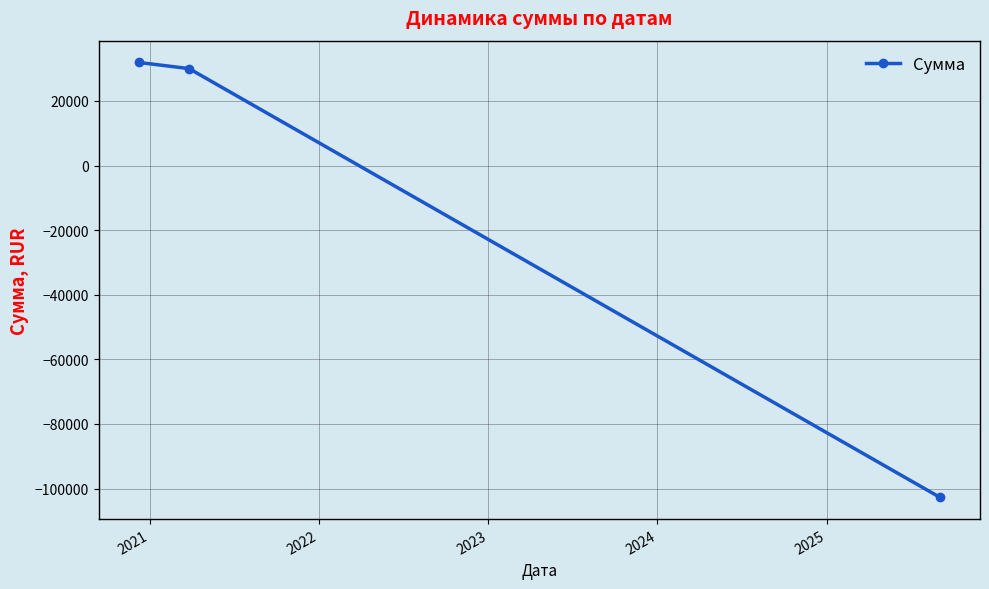

What is the value of the 3rd point from the left?

-102729.2